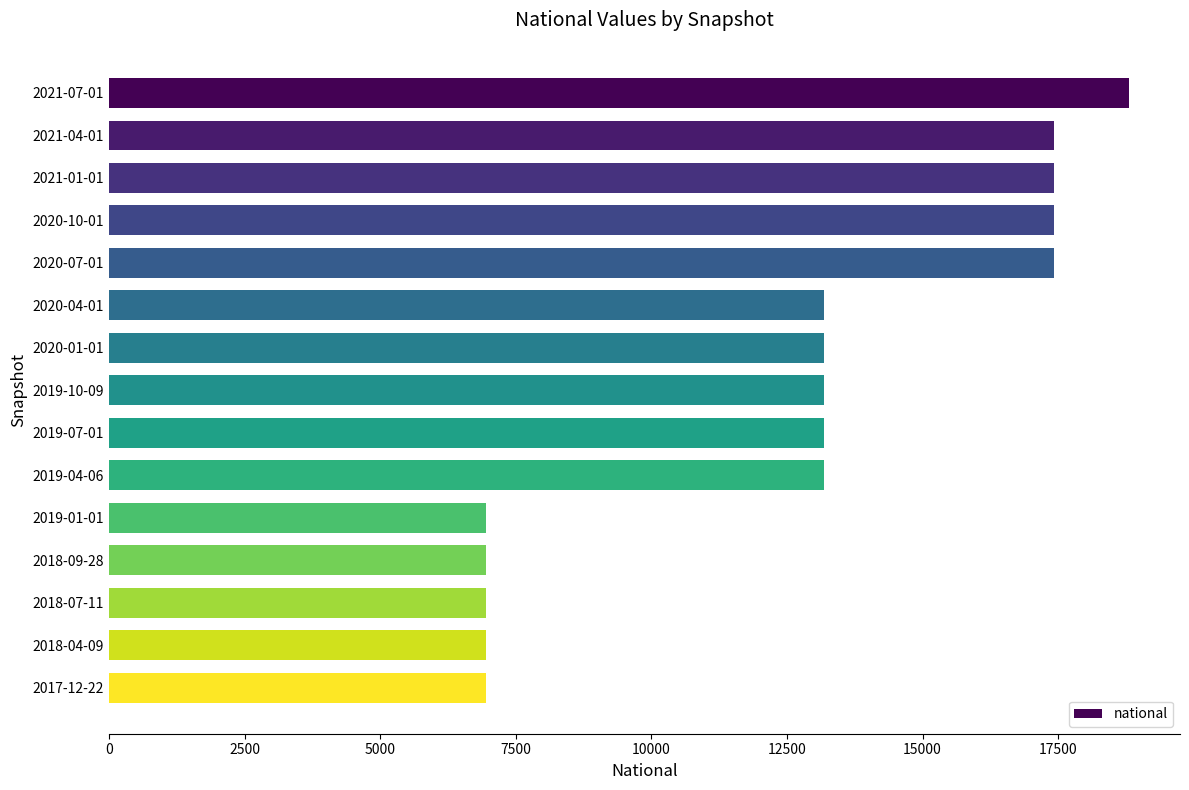

Reading top to bottom, what are all the values shown in this chart?

18806	17419	17419	17419	17419	13190	13190	13190	13190	13190	6945	6945	6945	6945	6945